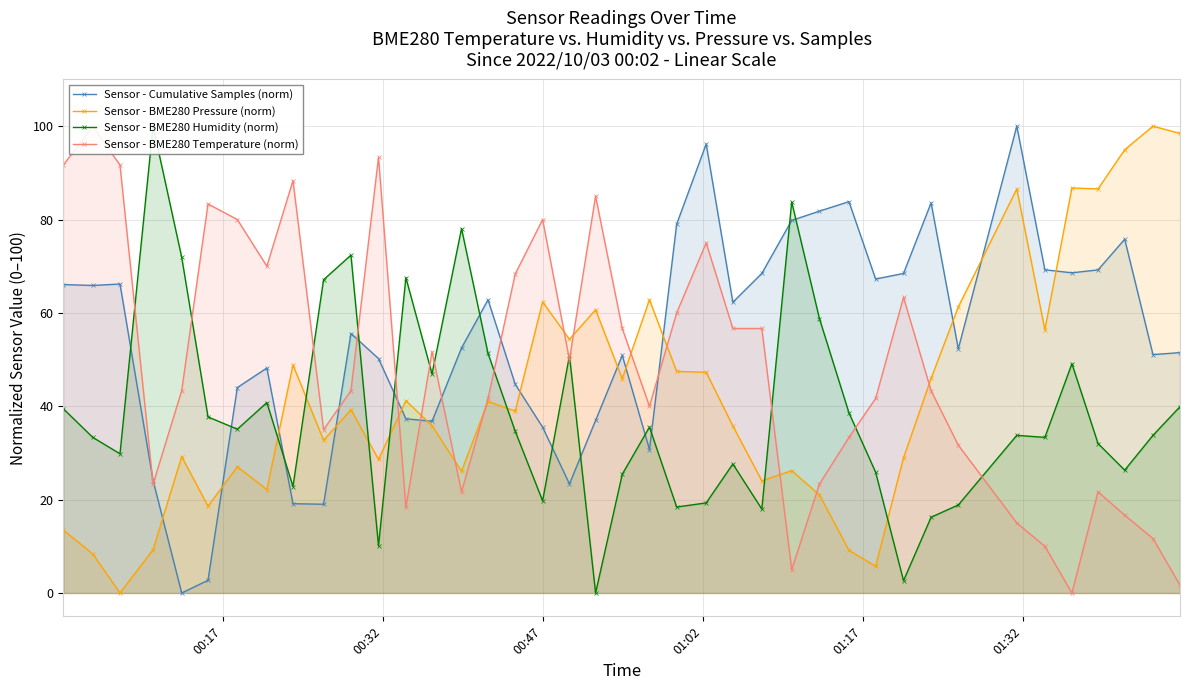

How many values in Sensor - BME280 Temperature (norm) are above zero?

39